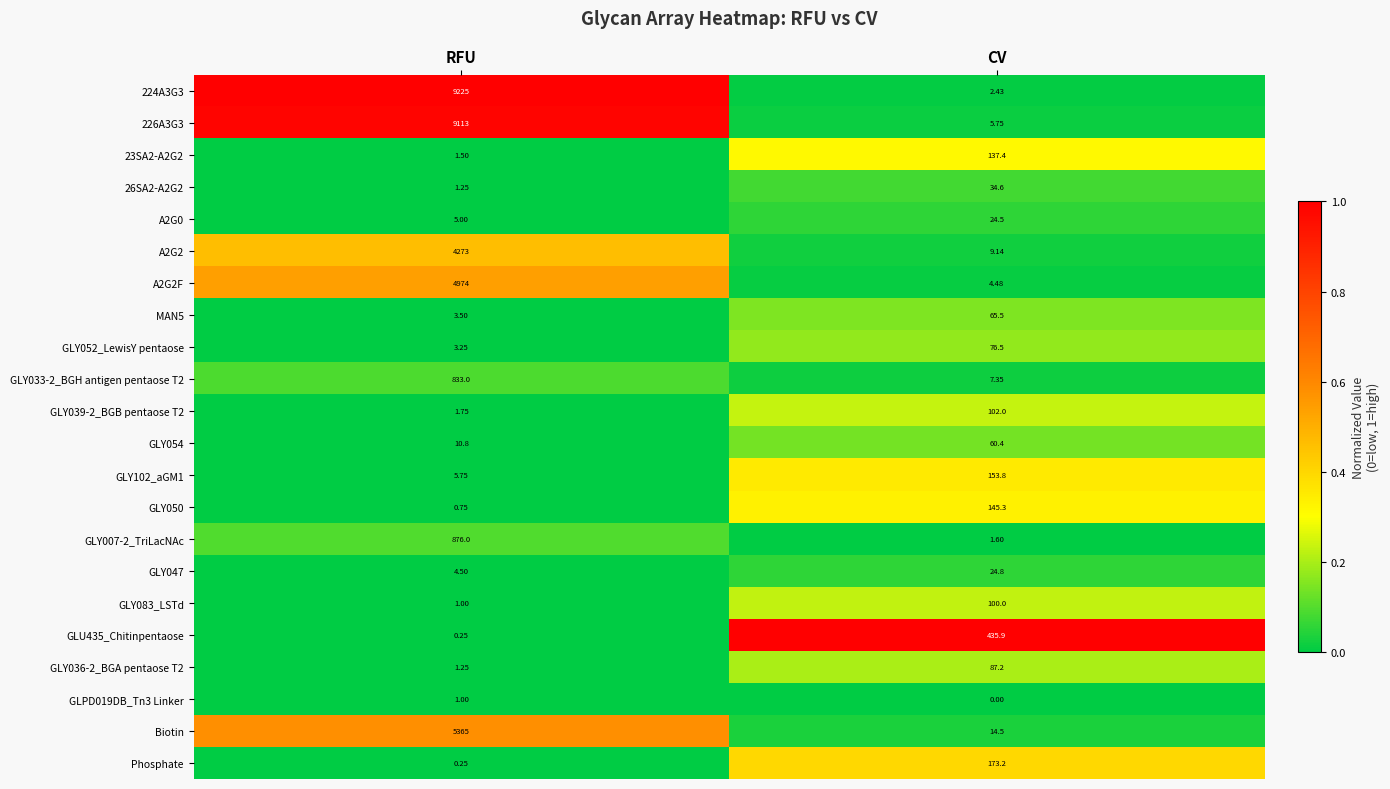

At which category is the sum across all series the highest?

RFU